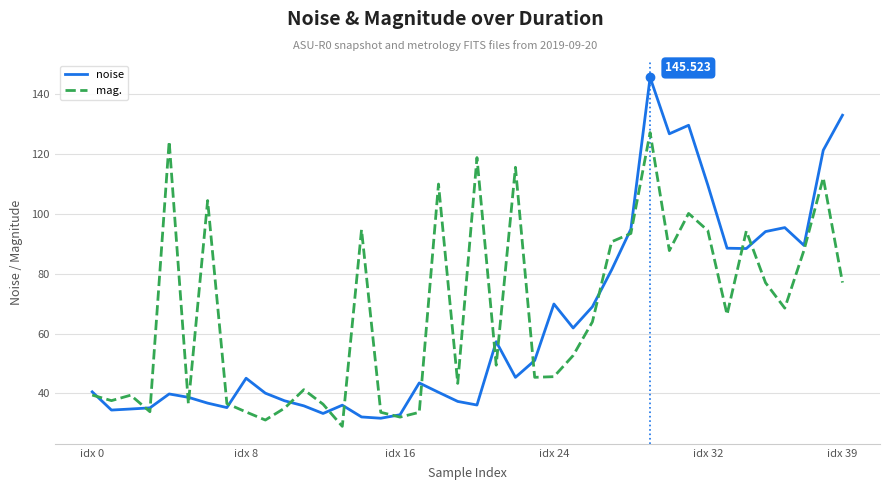

Which series has the widest spread of values?

noise